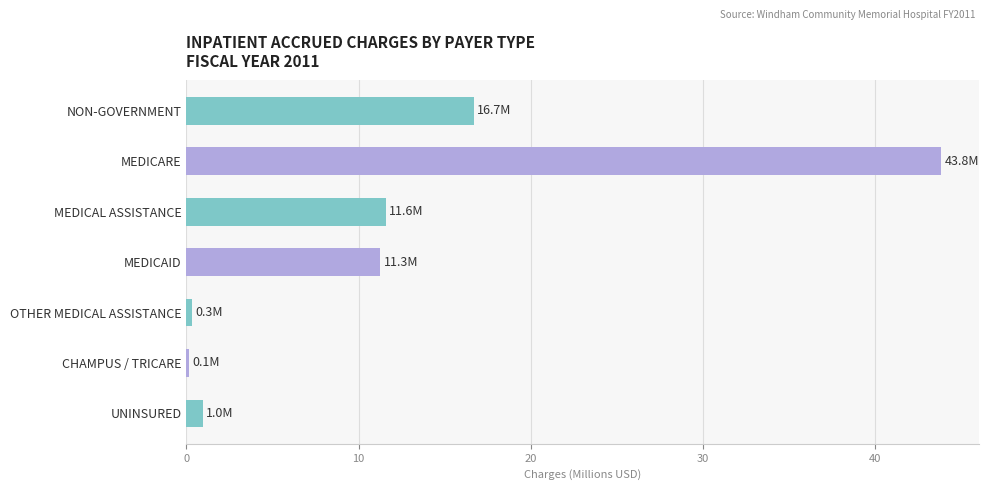

At which category does the chart reach its peak across all series?

MEDICARE